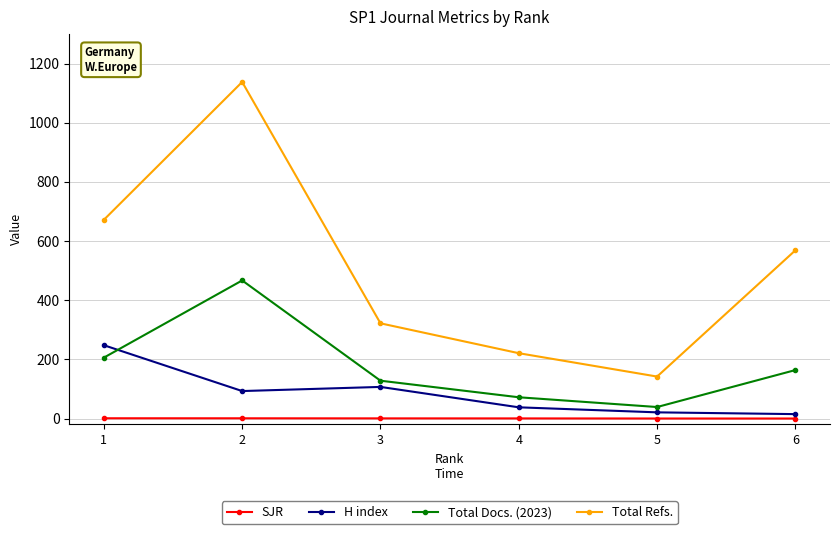

True or false: H index has more than 0 interior local peaks.

True